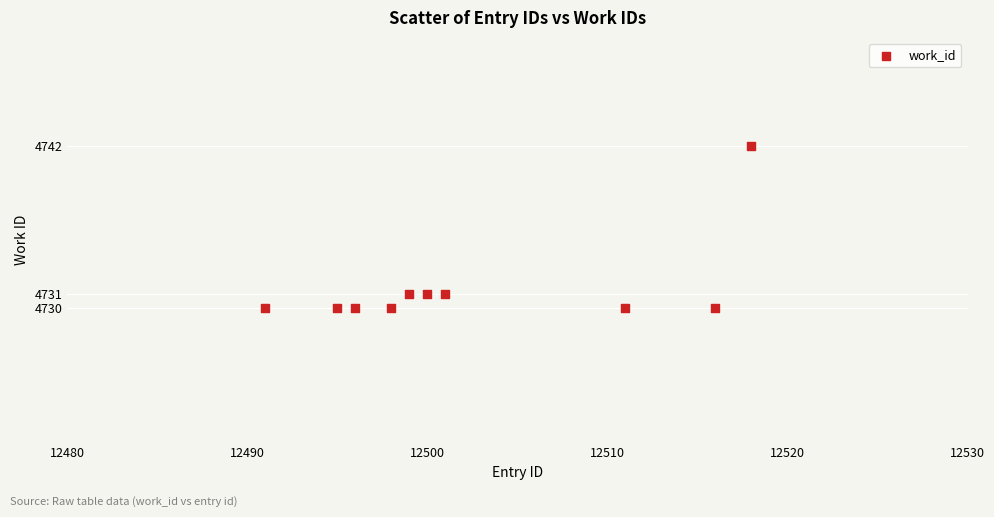

What is the range of X values (max minus min)?

27